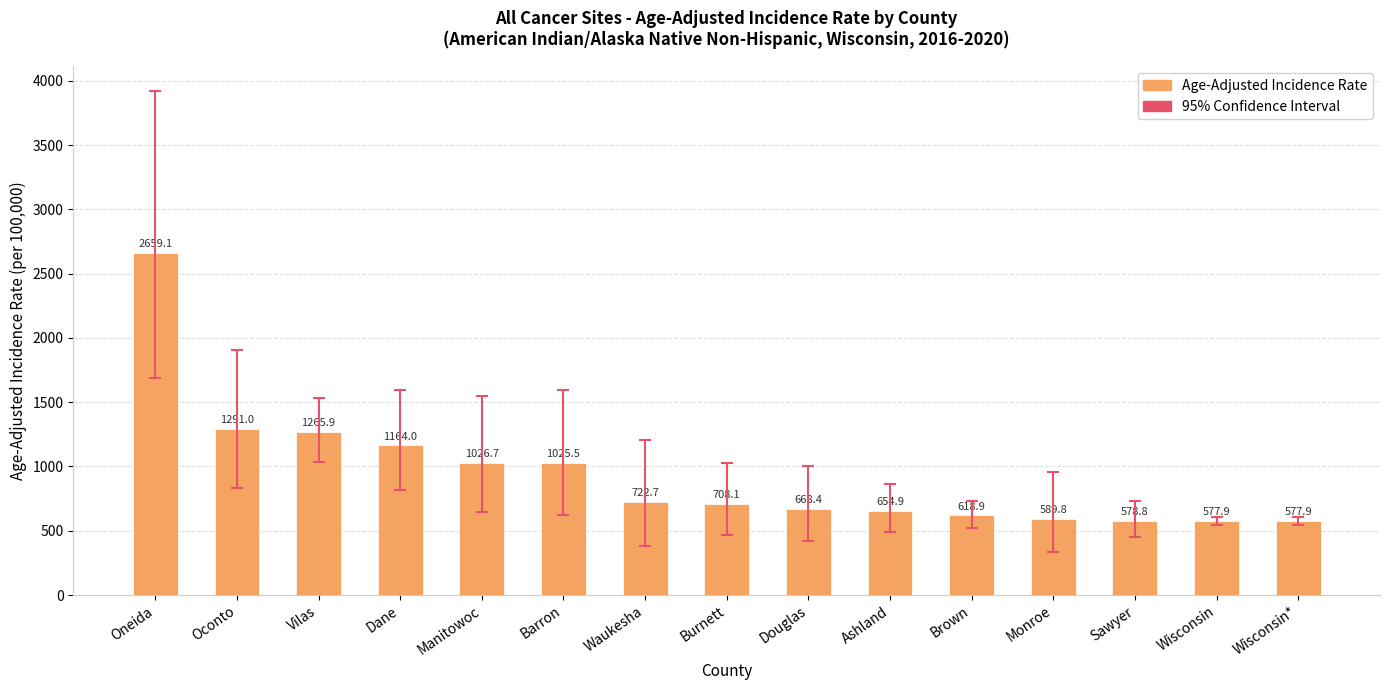

What is the average value?

942.0